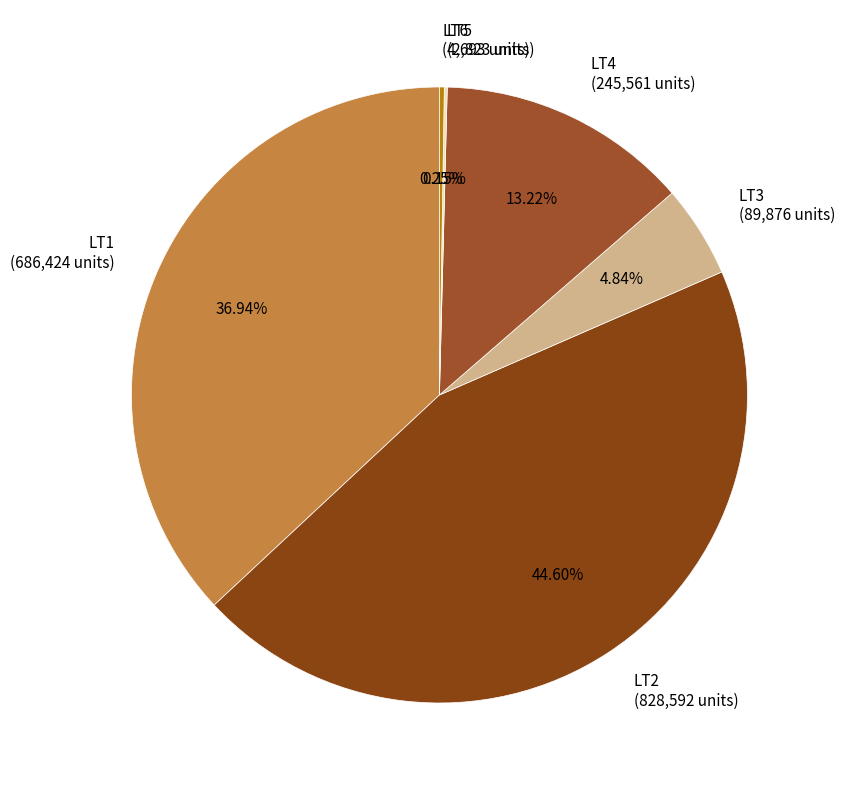

Is LT1 (686,424 units) the majority of the pie?

No